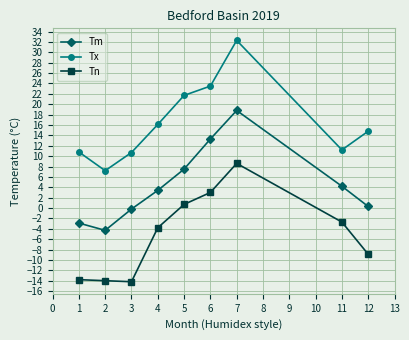

At how many categories does at least one series exceed 26?

1